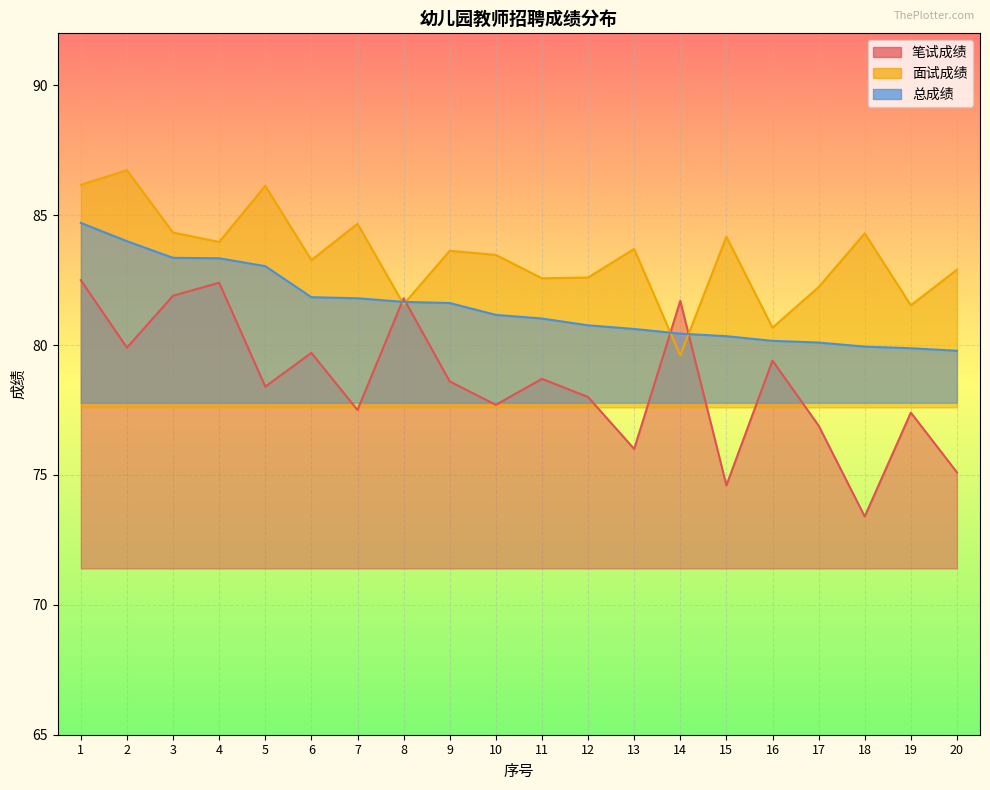

List the labels in order of 面试成绩 value, smallest first.

14, 16, 19, 8, 17, 11, 12, 20, 6, 10, 9, 13, 4, 15, 18, 3, 7, 5, 1, 2